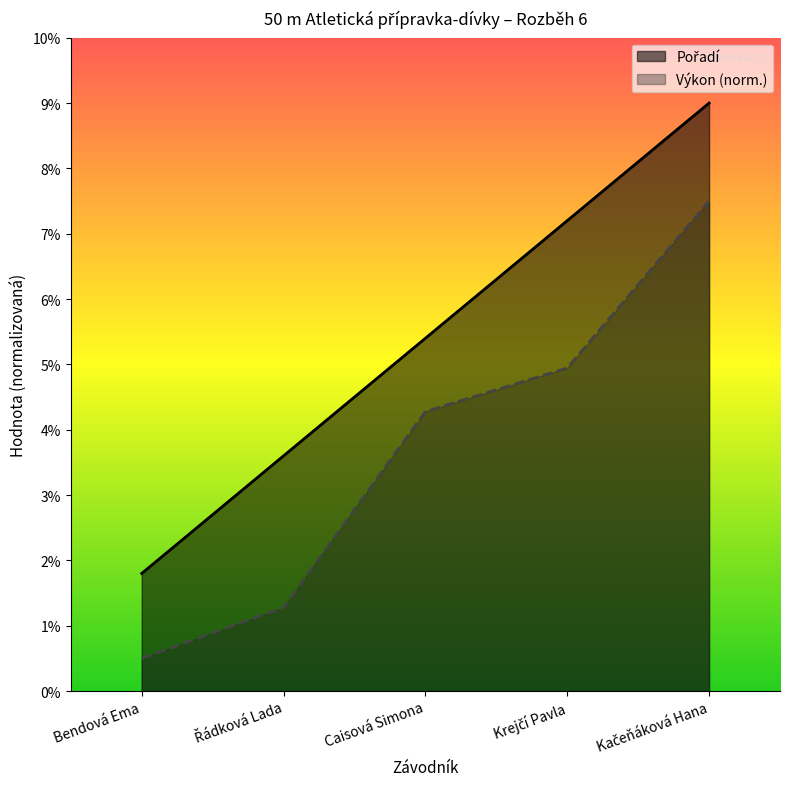

True or false: Výkon and Pořadí cross at least once.

False